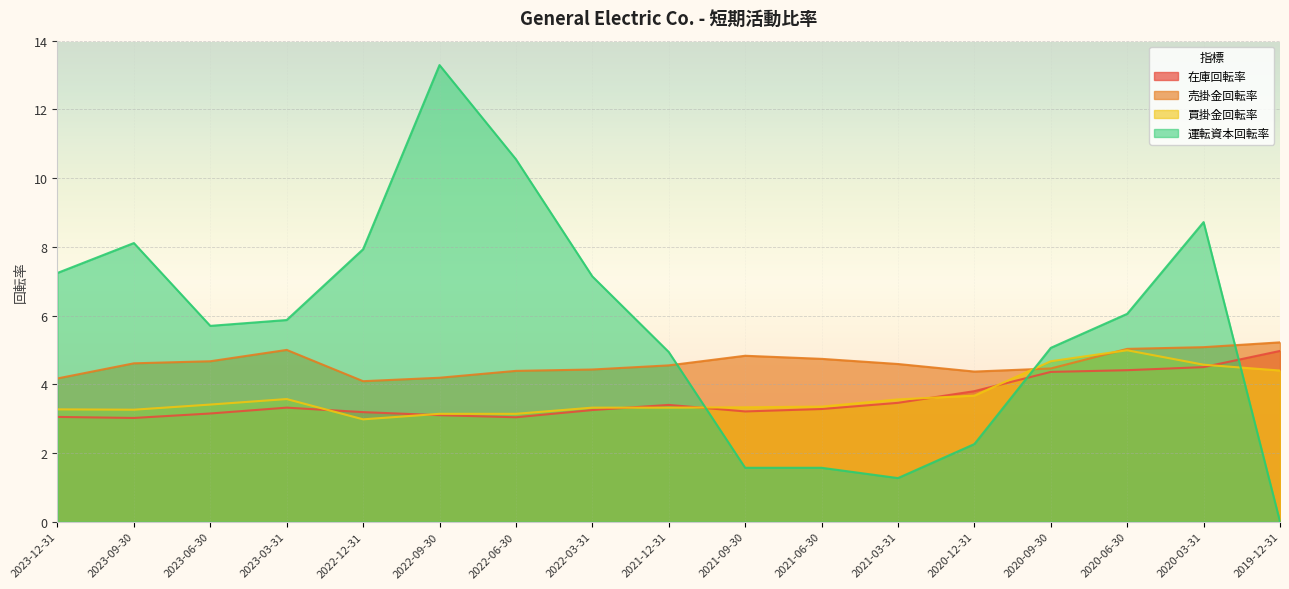

Is it true that 売掛金回転率 equals 5.0 at 2020-06-30?

True